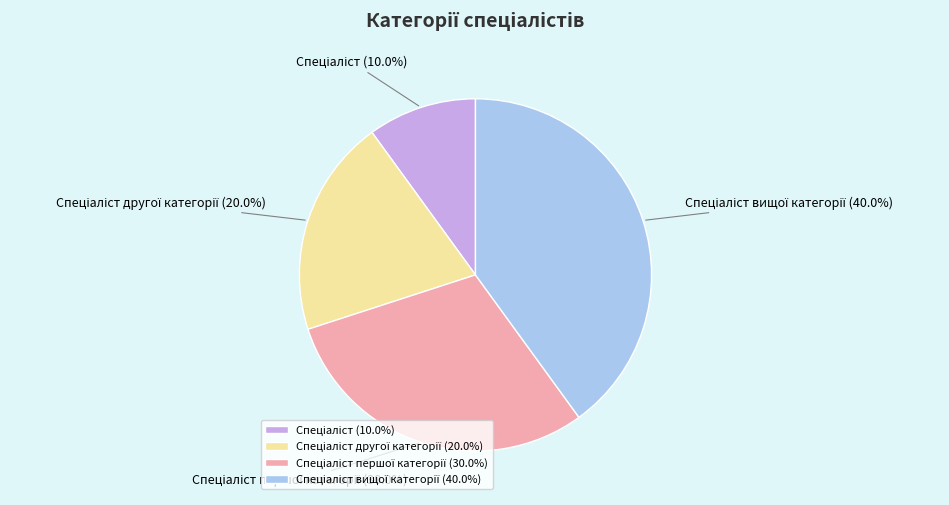

Does any single category account for the majority?

No